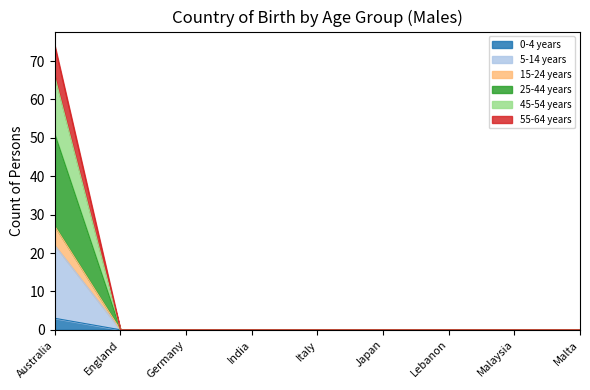

What are all the series names shown in the legend?

0-4 years, 5-14 years, 15-24 years, 25-44 years, 45-54 years, 55-64 years